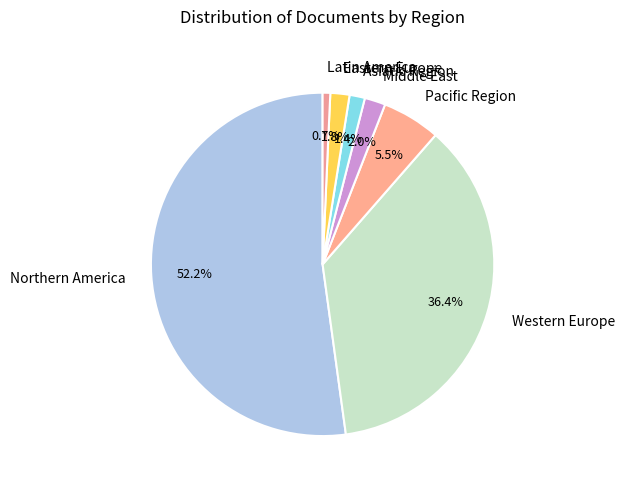

What is the smallest slice in the pie chart?

Latin America